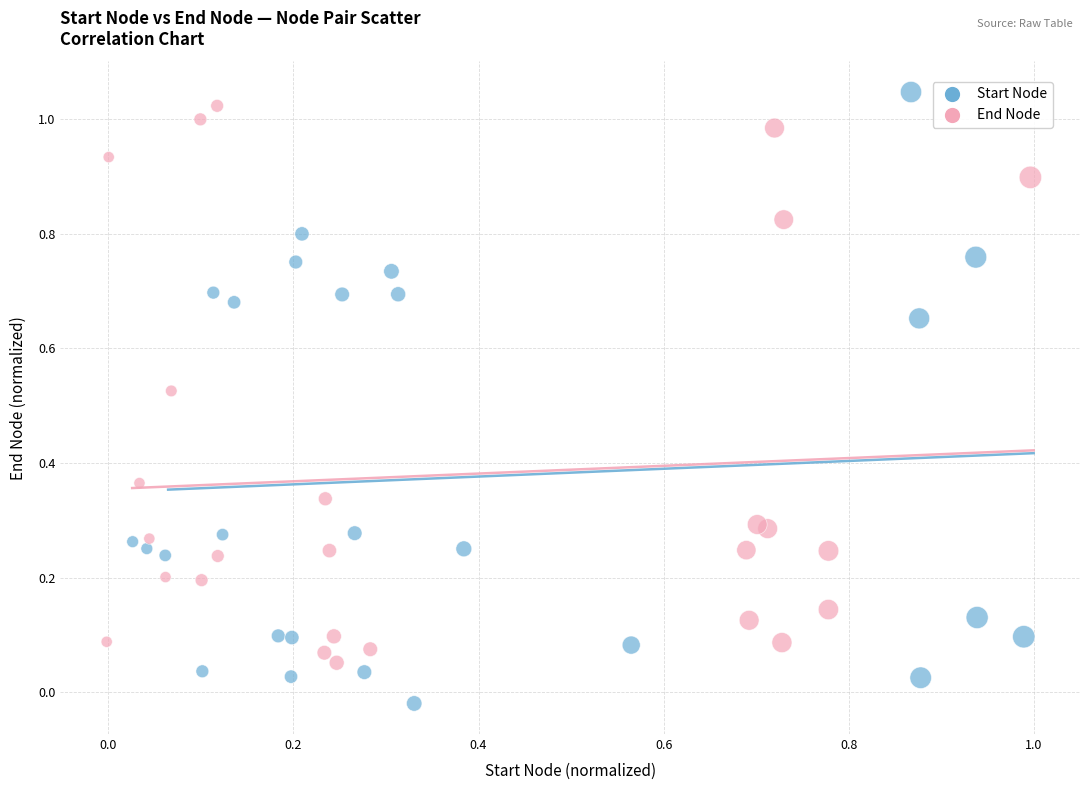

Which series reaches the maximum Y coordinate?

Start Node